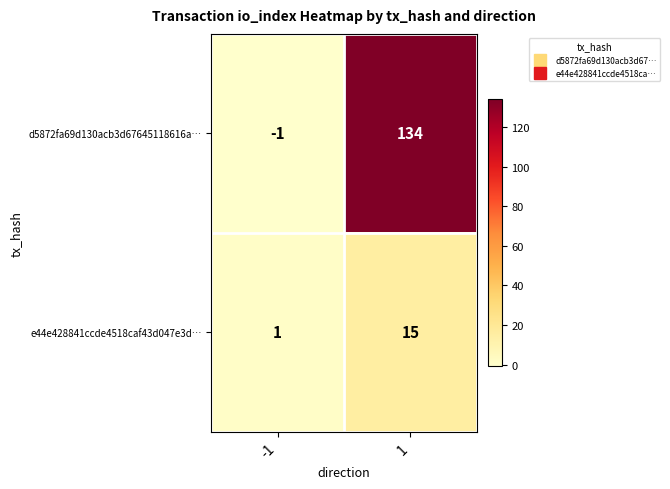

The d5872fa69d130acb3d67645118616a… series shows -1 at -1. True or false?

True